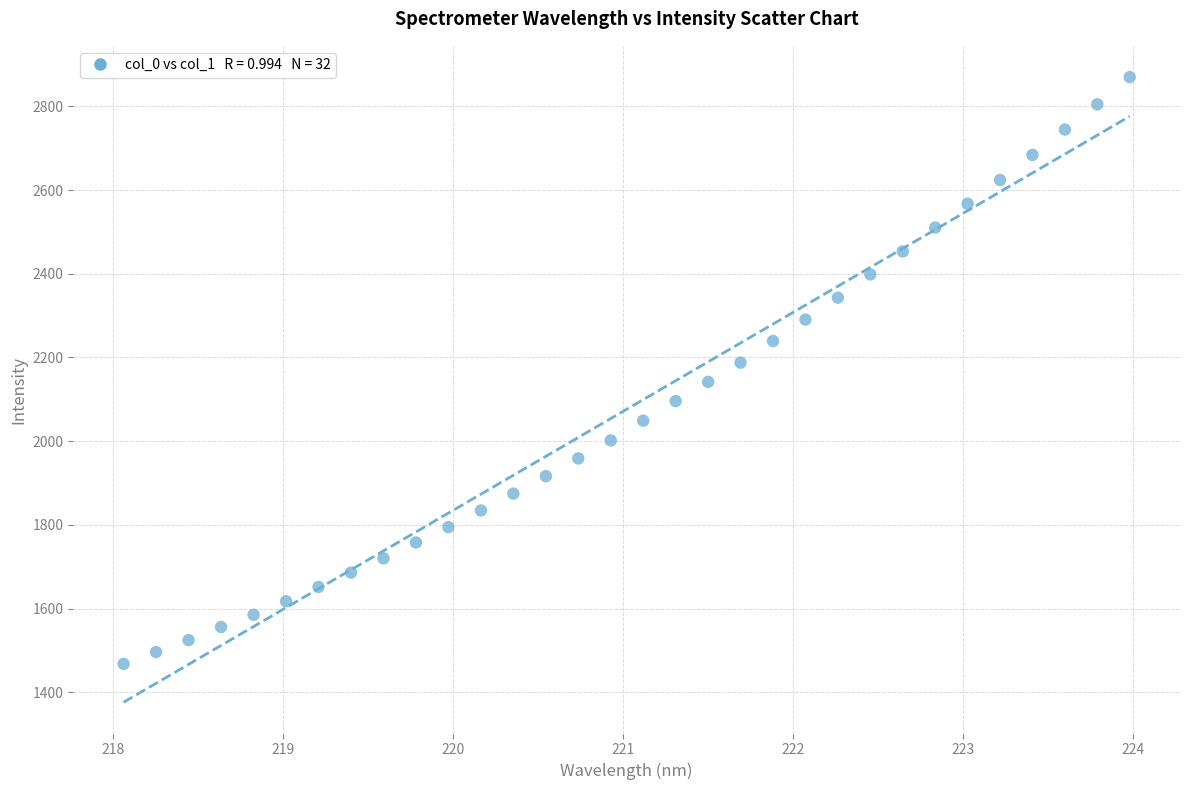

What is the range of Y values (max minus min)?

1401.9